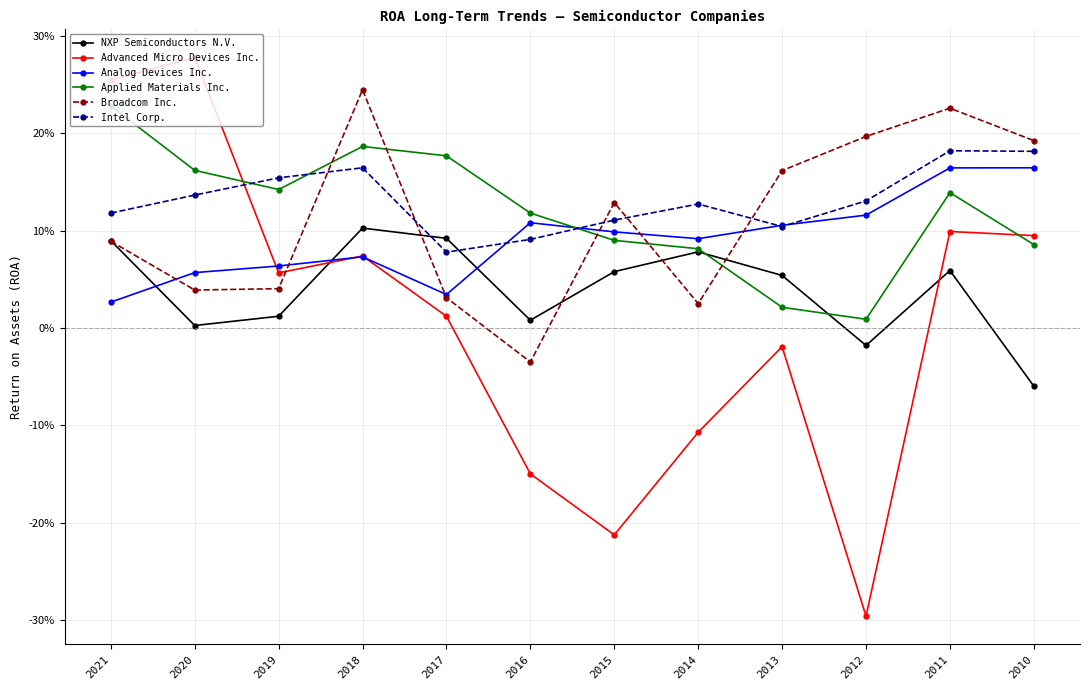

Reading left to right, list all the values displayed in this chart.

NXP Semiconductors N.V.: 0.1	0.0	0.0	0.1	0.1	0.0	0.1	0.1	0.1	-0.0	0.1	-0.1
Advanced Micro Devices Inc.: 0.3	0.3	0.1	0.1	0.0	-0.1	-0.2	-0.1	-0.0	-0.3	0.1	0.1
Analog Devices Inc.: 0.0	0.1	0.1	0.1	0.0	0.1	0.1	0.1	0.1	0.1	0.2	0.2
Applied Materials Inc.: 0.2	0.2	0.1	0.2	0.2	0.1	0.1	0.1	0.0	0.0	0.1	0.1
Broadcom Inc.: 0.1	0.0	0.0	0.2	0.0	-0.0	0.1	0.0	0.2	0.2	0.2	0.2
Intel Corp.: 0.1	0.1	0.2	0.2	0.1	0.1	0.1	0.1	0.1	0.1	0.2	0.2